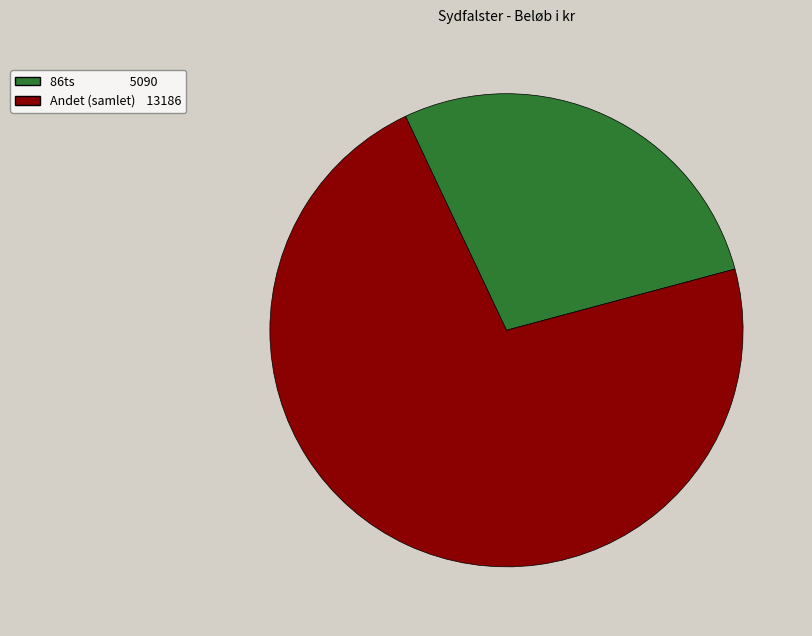

Does any single category account for the majority?

Yes